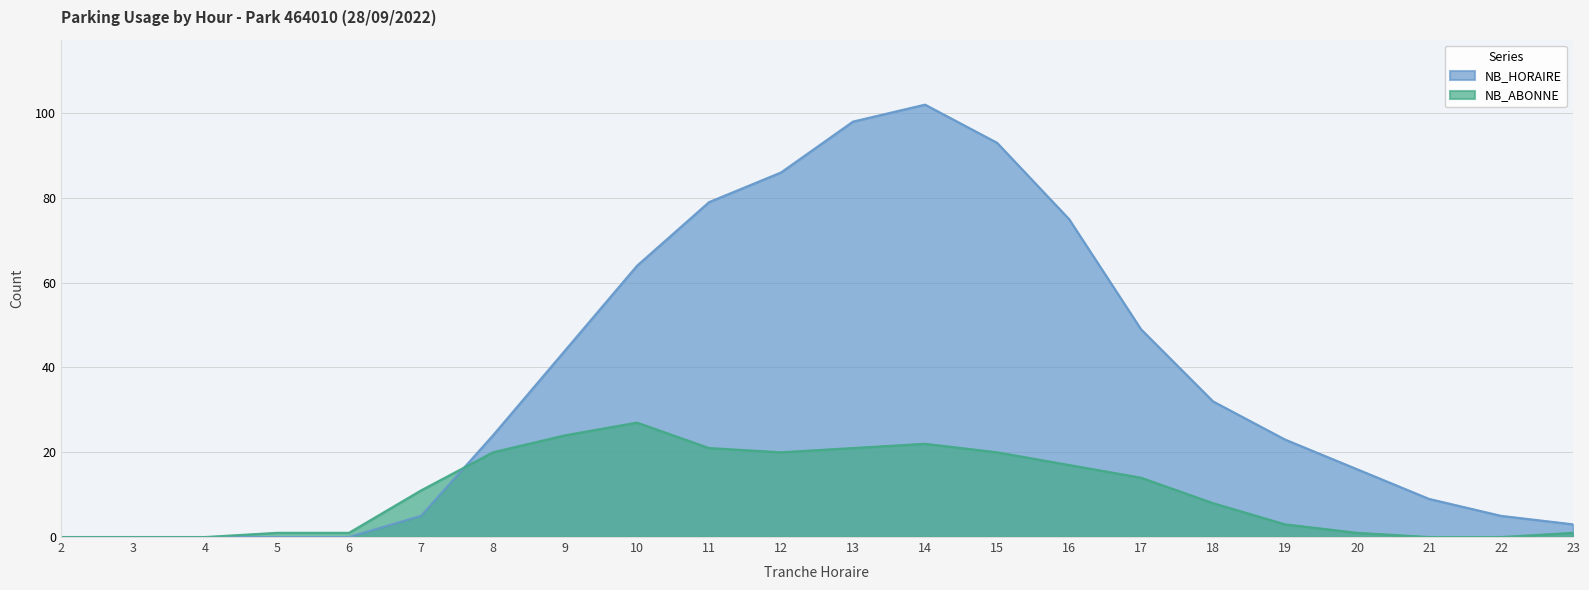

What is the difference between the maximum and second lowest values in the NB_ABONNE series?

27